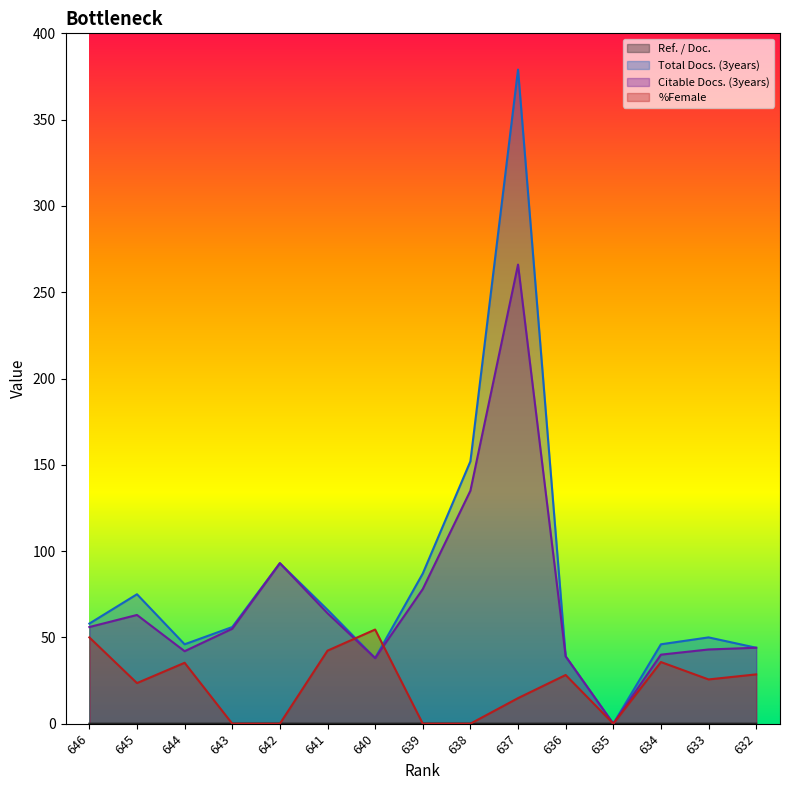

Reading left to right, transcribe all the data shown in this chart.

Ref. / Doc.: 646=0.0	645=0.0	644=0.0	643=0.0	642=0.0	641=0.0	640=0.0	639=0.0	638=0.0	637=0.0	636=0.0	635=0.0	634=0.0	633=0.0	632=0.0
Total Docs. (3years): 646=58.0	645=75.0	644=46.0	643=56.0	642=93.0	641=66.0	640=38.0	639=87.0	638=152.0	637=379.0	636=39.0	635=0.0	634=46.0	633=50.0	632=44.0
Citable Docs. (3years): 646=56.0	645=63.0	644=42.0	643=55.0	642=93.0	641=64.0	640=38.0	639=78.0	638=135.0	637=266.0	636=39.0	635=0.0	634=40.0	633=43.0	632=44.0
%Female: 646=50.0	645=23.5	644=35.3	643=0.0	642=0.0	641=42.3	640=54.5	639=0.0	638=0.0	637=14.8	636=28.2	635=0.0	634=35.7	633=25.6	632=28.6